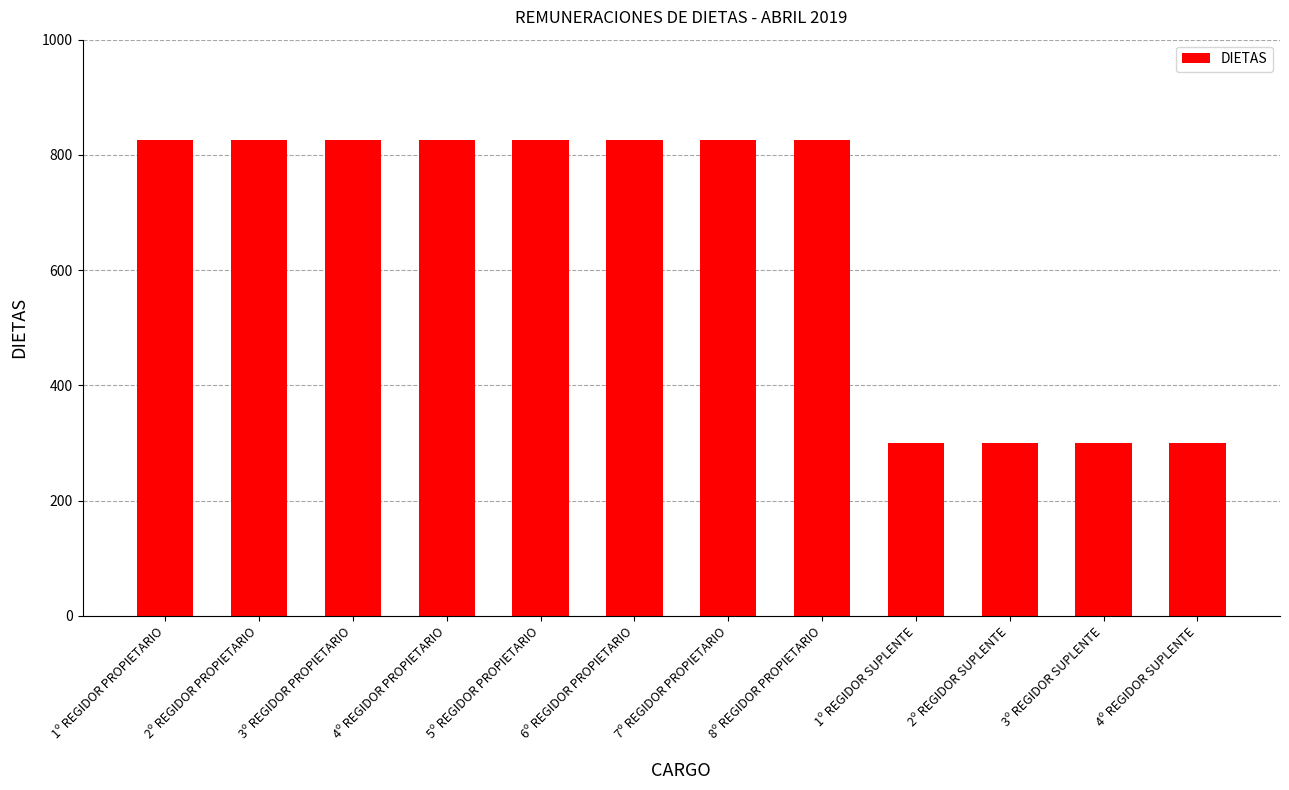

How many series are shown in this chart?

1